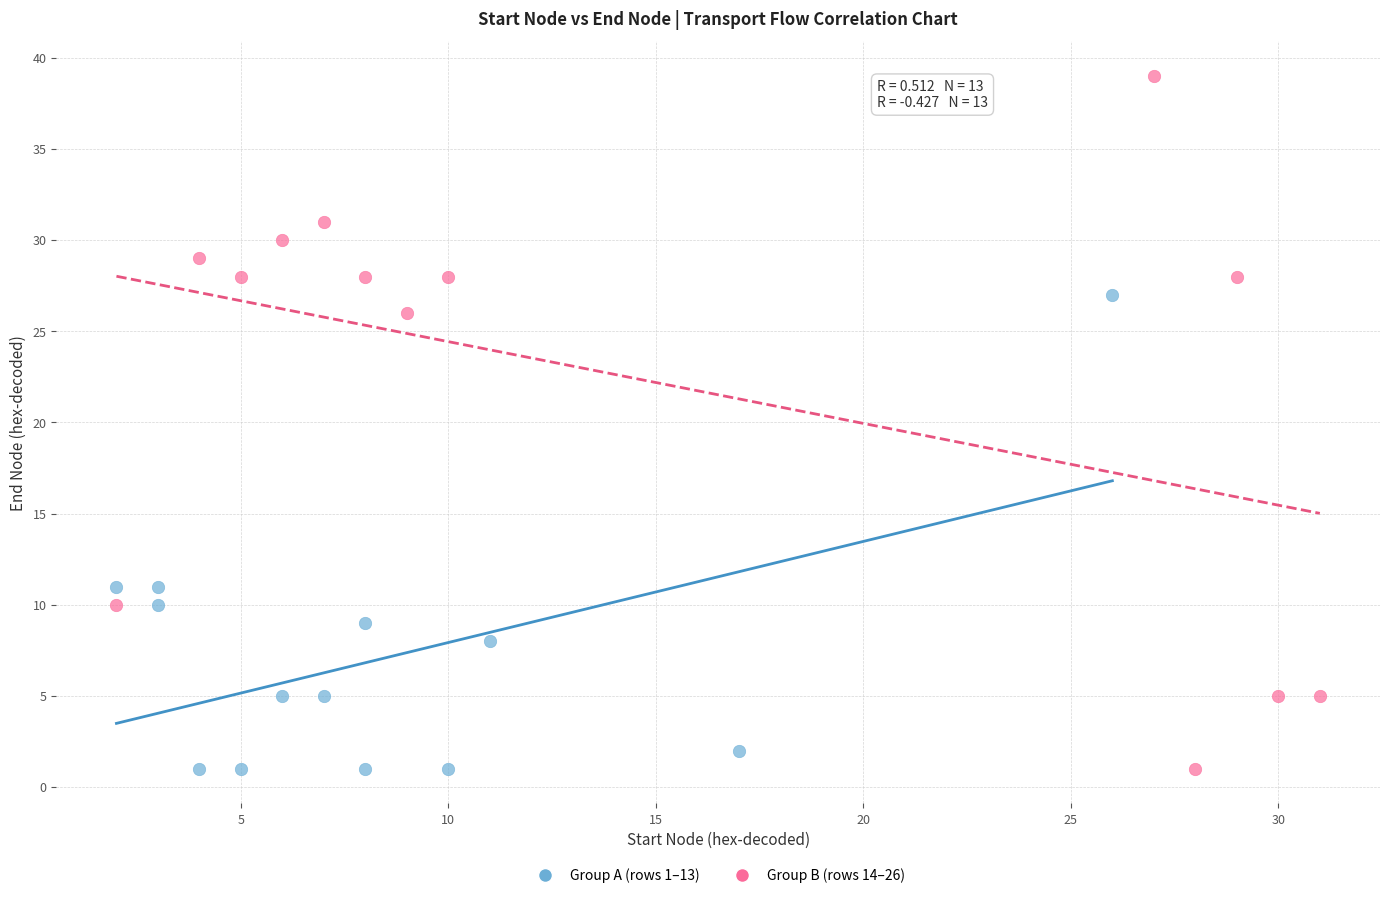

Which series has the largest Y range (max minus min)?

Group B (rows 14–26)